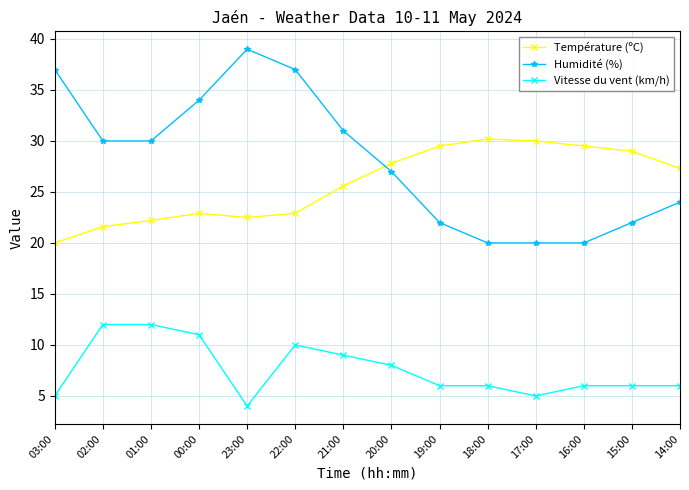

Between which two adjacent categories do Humidité (%) and Température (ºC) first intersect?

21:00 and 20:00